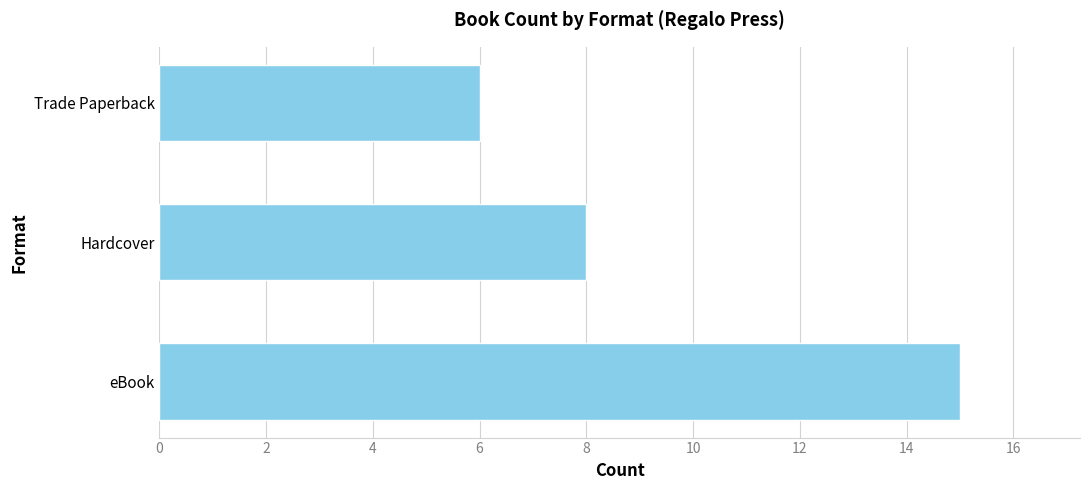

How many bars are there in total?

3